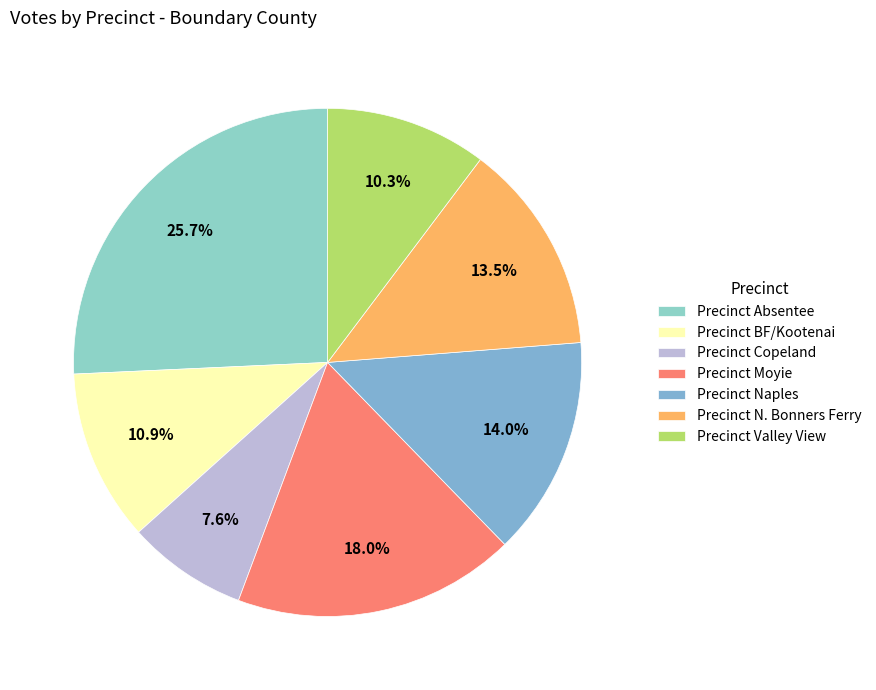

To the nearest percent, what is the combined percentage of Precinct Absentee and Precinct BF/Kootenai?

37%